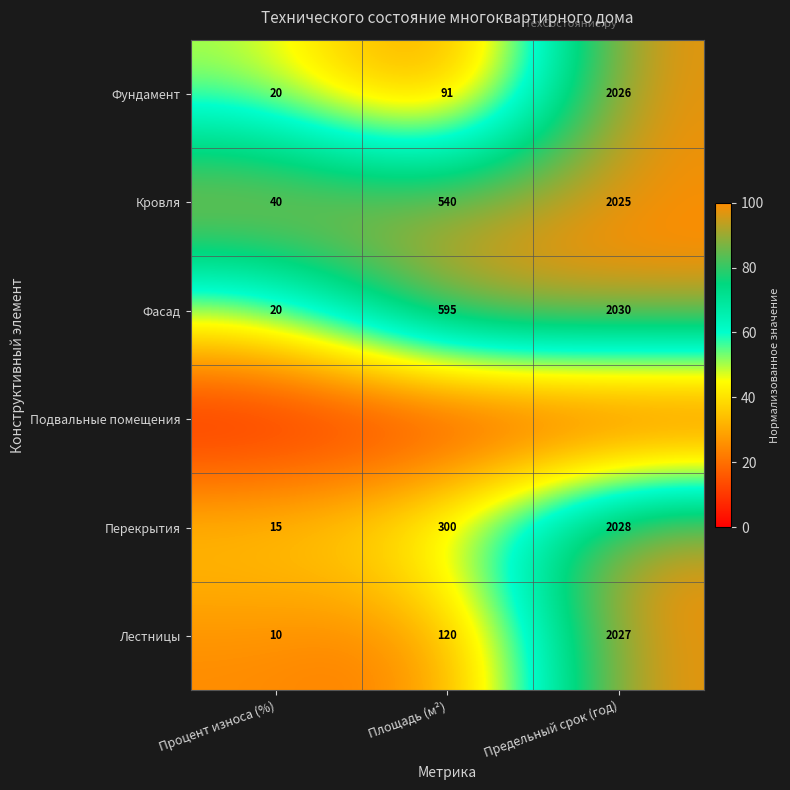

Is the value of Кровля at Предельный срок (год) greater than the value of Лестницы at Процент износа (%)?

Yes